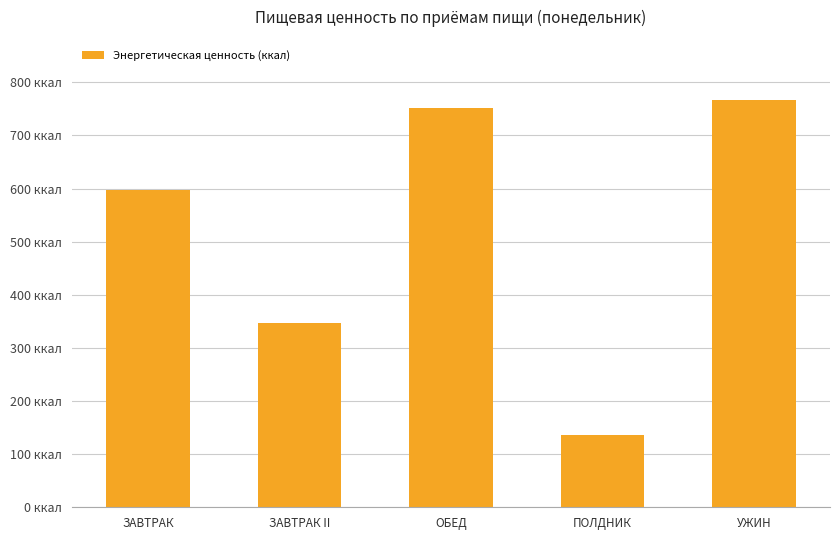

The chart shows a value of 346.6 at ЗАВТРАК II. True or false?

True